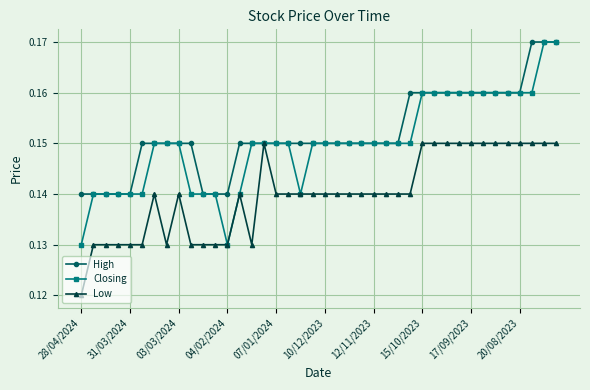

Count the High values in the range 0 to 1.

40